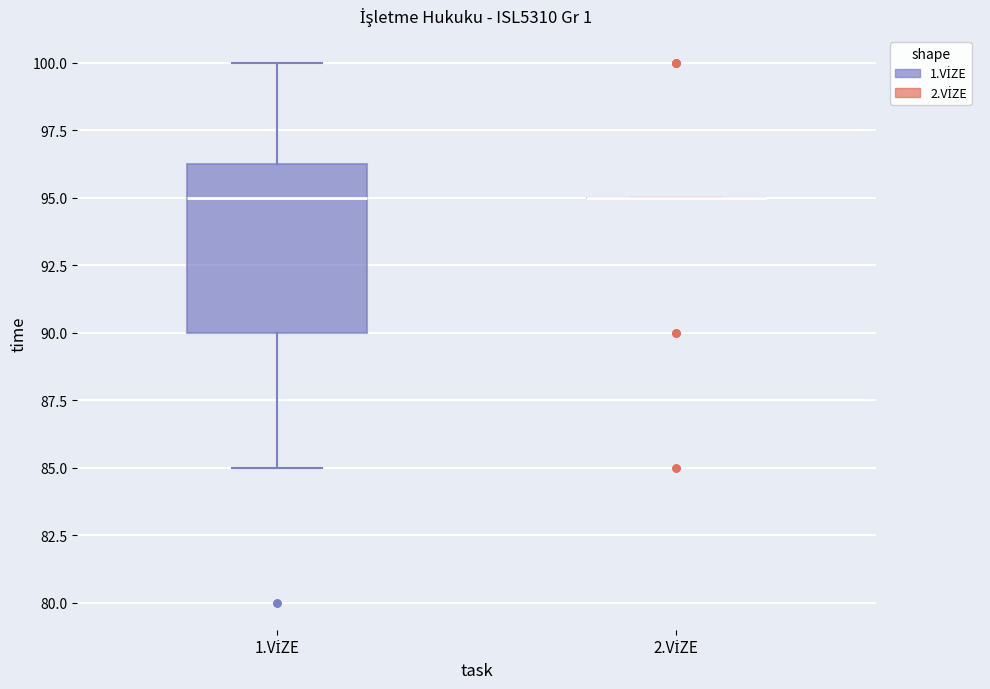

Comparing the boxes themselves (not the whiskers), which one is the tallest?

1.VİZE